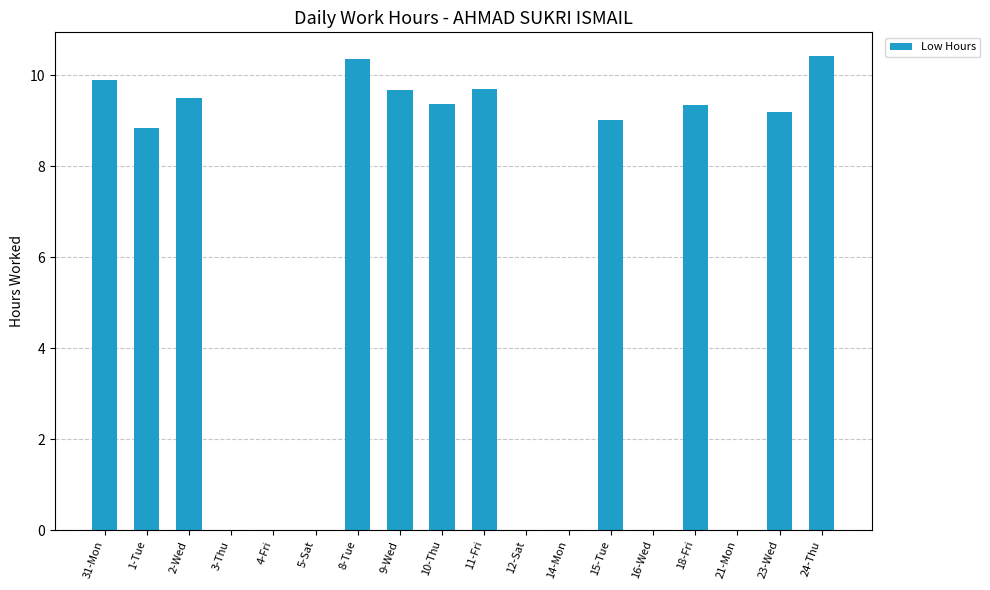

The chart shows a value of 10.3 at 8-Tue. True or false?

True